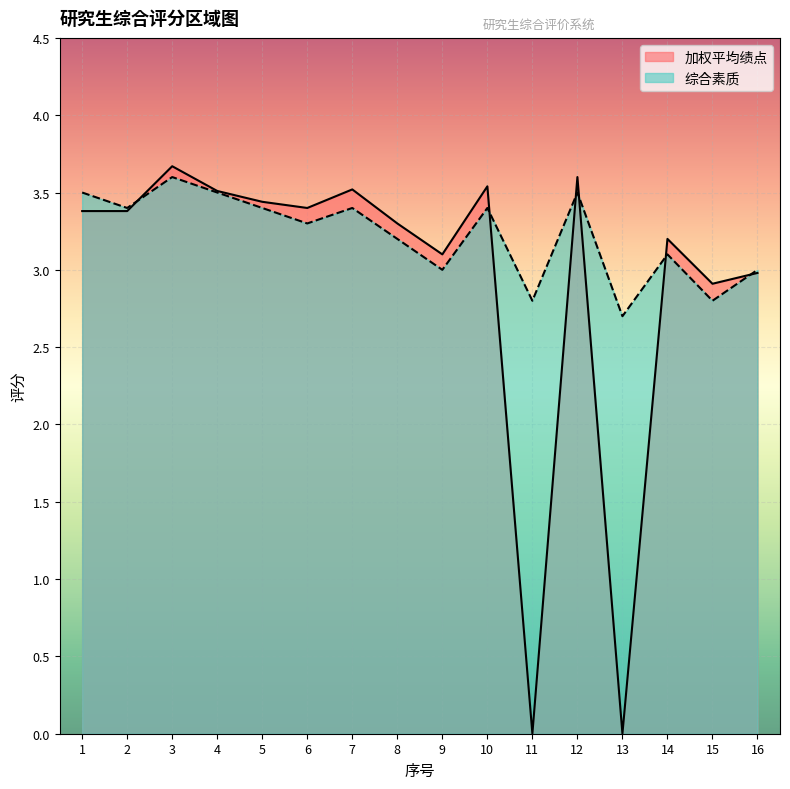

What are all the series names shown in the legend?

加权平均绩点, 综合素质